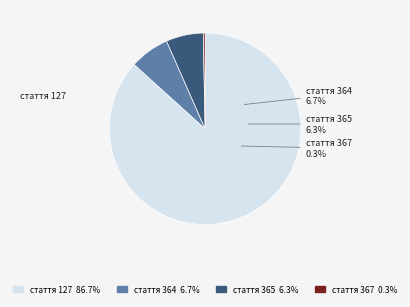

Do стаття 364 and стаття 365 together represent more than half of the pie?

No